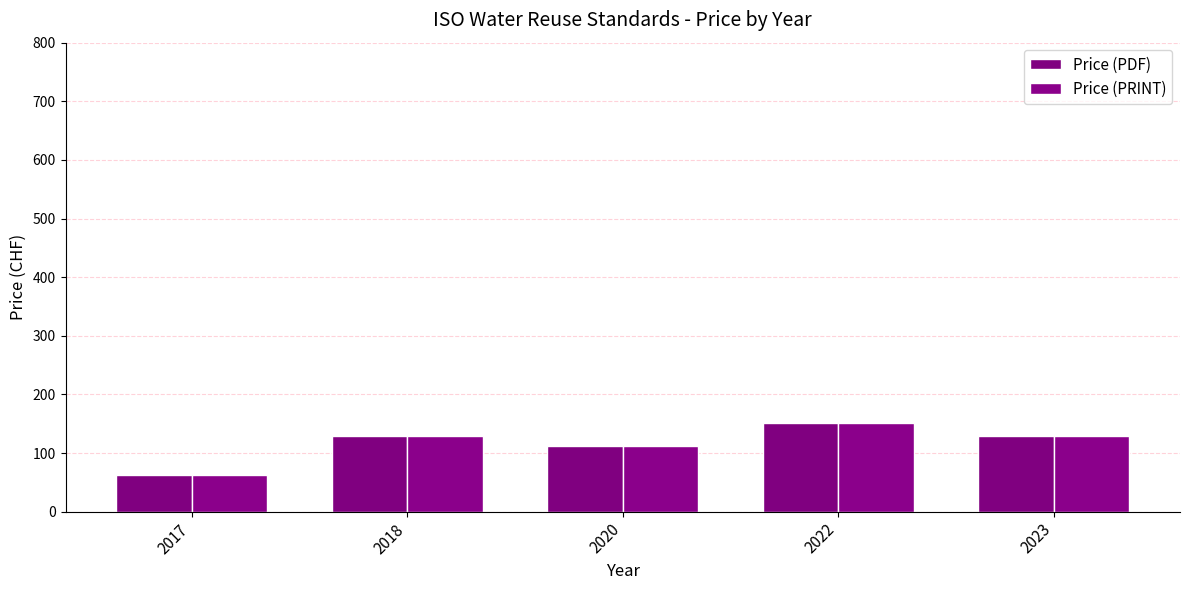

Which category has the highest value in the Price (PDF) series?

2022